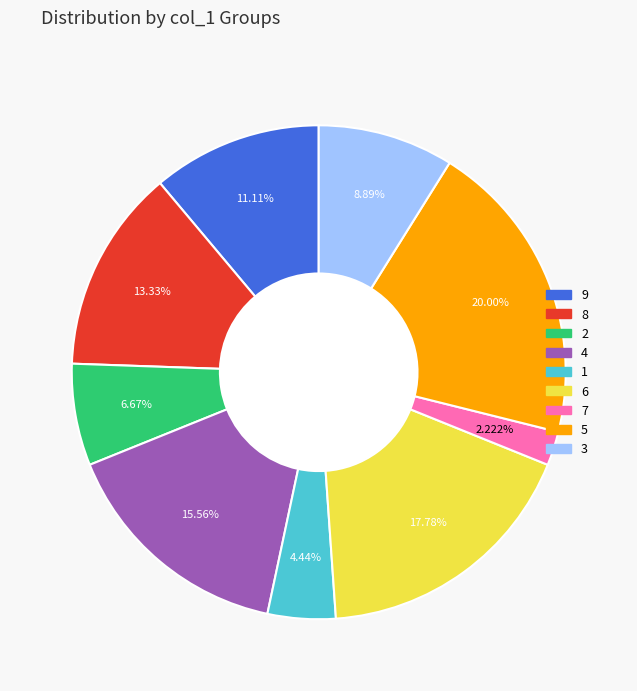

Is it true that 1 is 4% of the pie?

True